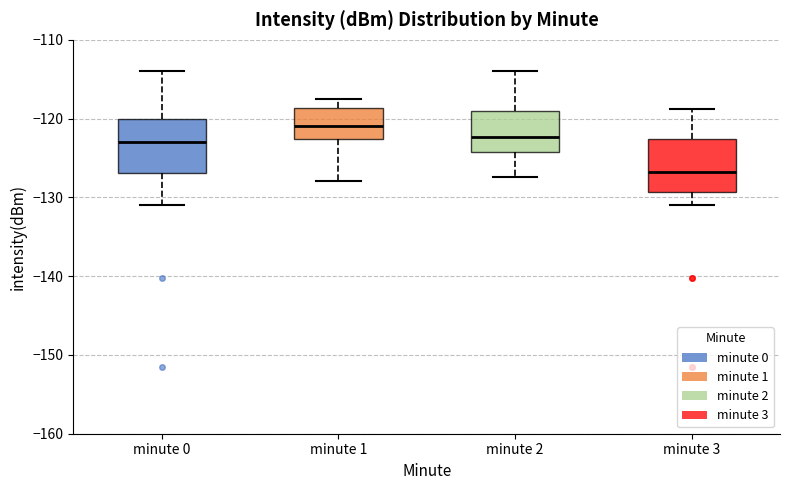

Where does the upper whisker of the box for minute 3 end on the y-axis? The values are not printed on the chart, so give them approximately, as read against the axis.

-119